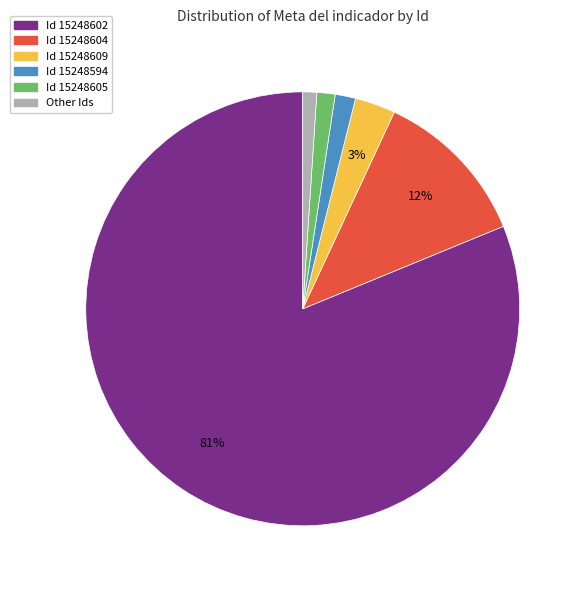

Does any single category account for the majority?

Yes